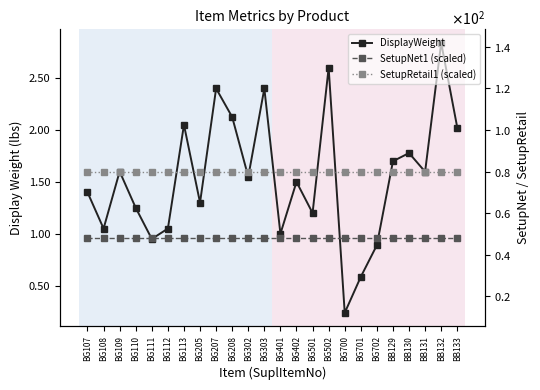

True or false: SetupRetail1 (scaled) has a value of 1.6 at BG112.

True